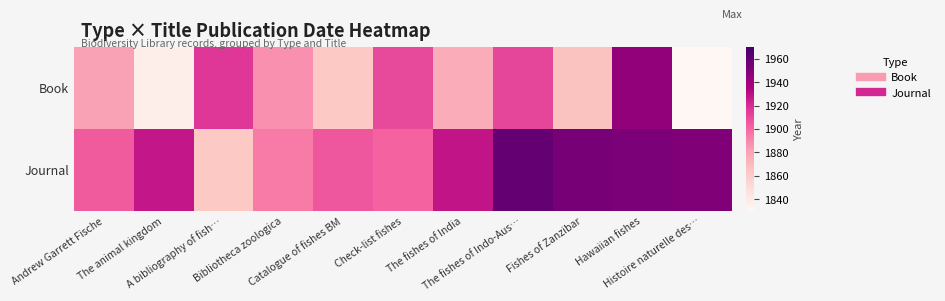

What is the difference between the highest and lowest values at The fishes of India?

52